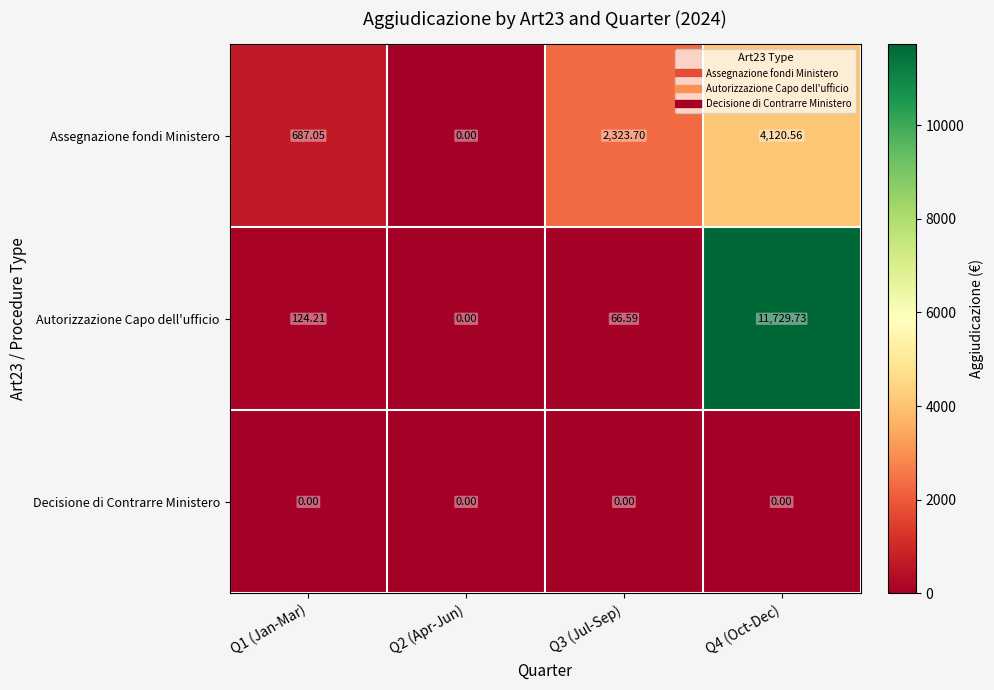

Is the value of Decisione di Contrarre Ministero at Q1 (Jan-Mar) greater than the value of Assegnazione fondi Ministero at Q1 (Jan-Mar)?

No